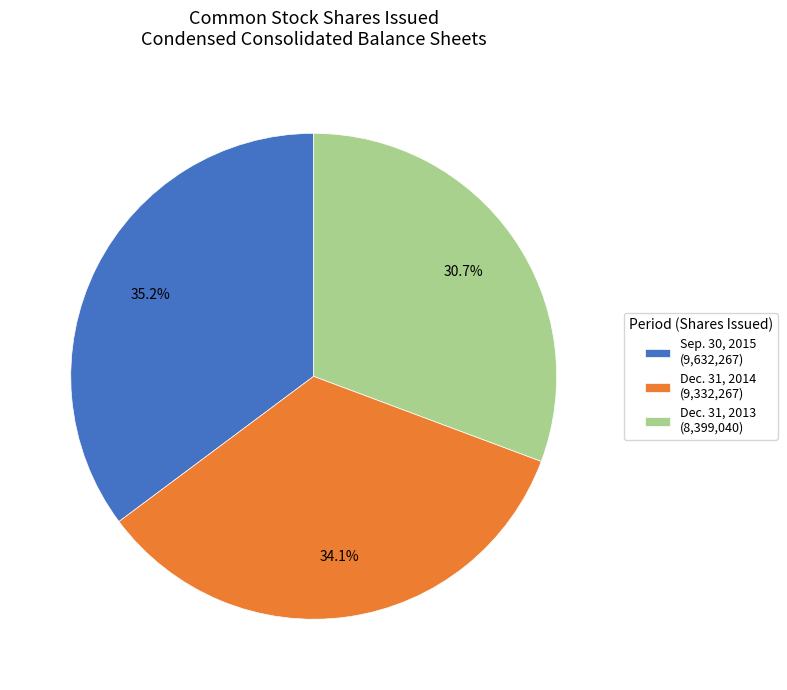

The Sep. 30, 2015 slice represents 30% of the pie. True or false?

False